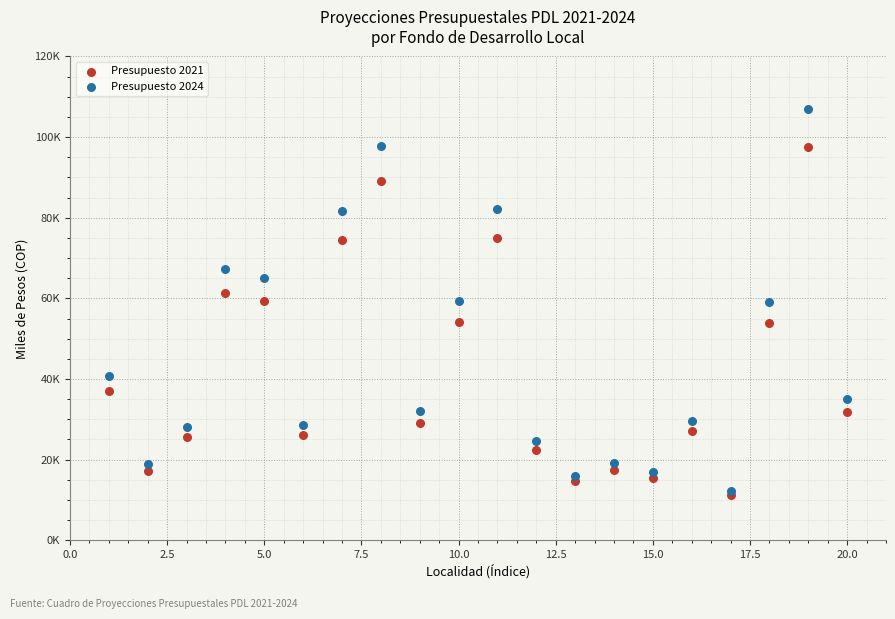

What are all the series names shown in the legend?

Presupuesto 2021, Presupuesto 2024